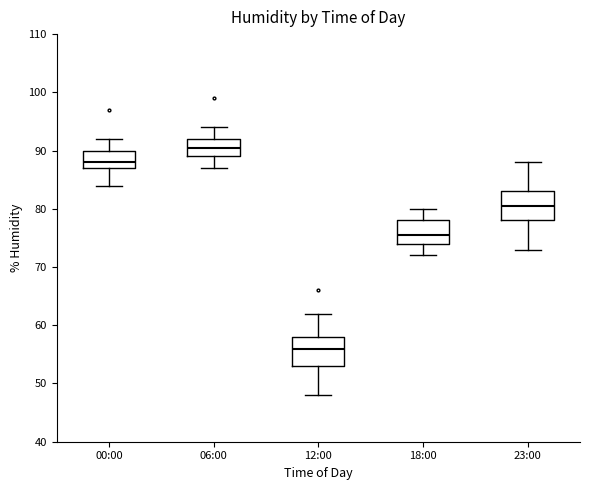

Where is the upper edge of the box for 18:00 on the y-axis? The values are not printed on the chart, so give them approximately, as read against the axis.

78